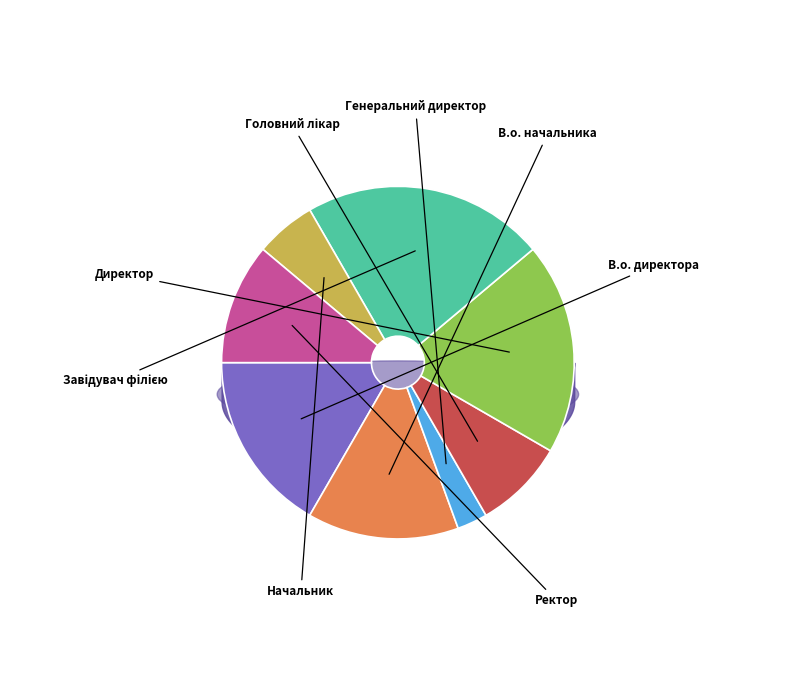

Is В.о. начальника the majority of the pie?

No